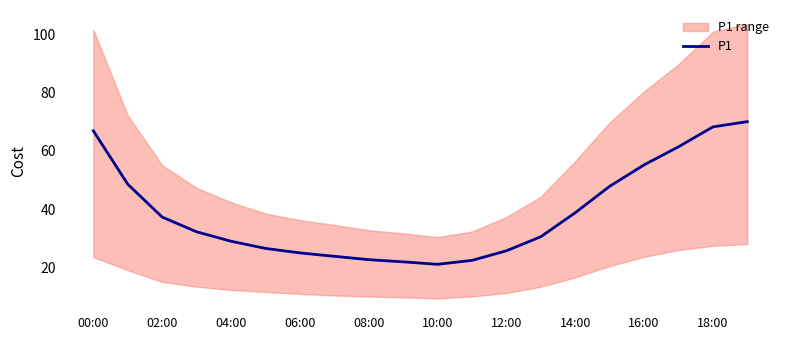

What is the maximum value shown in the chart?

70.1